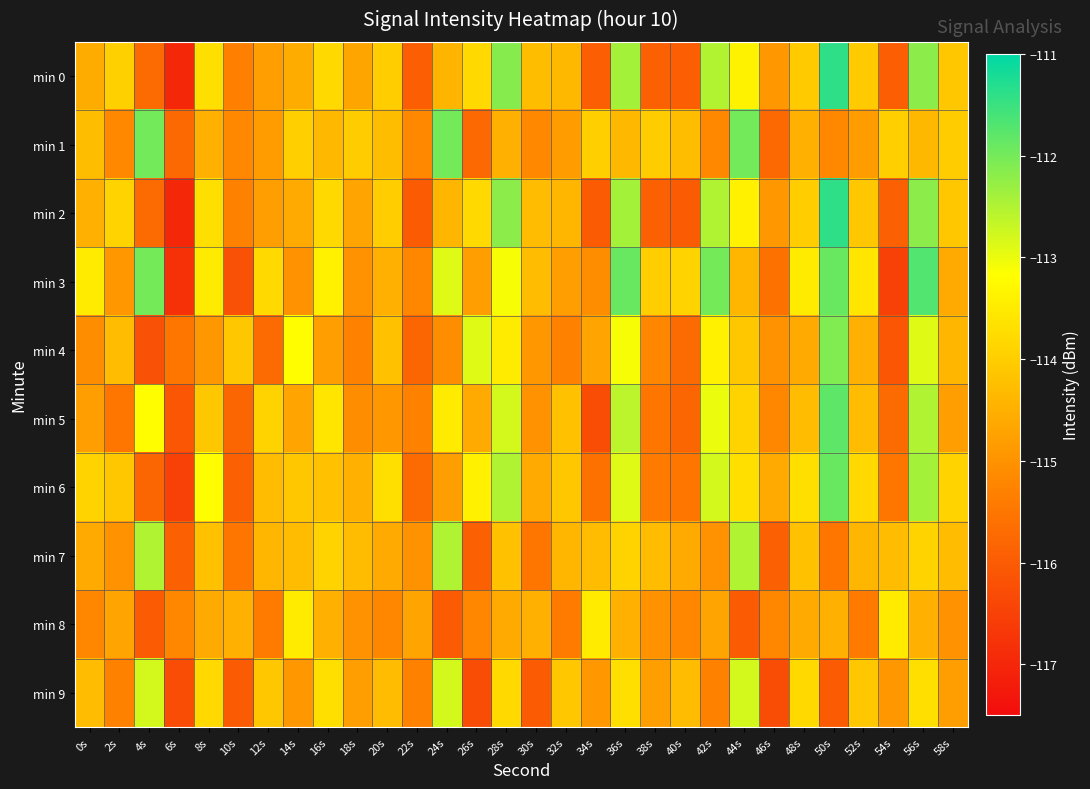

Which series changed the most between 36s and 44s?

min 3